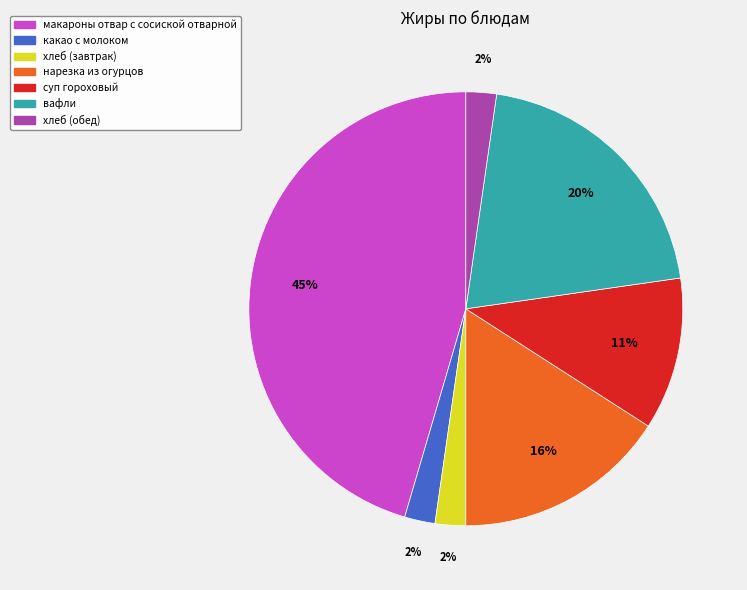

Which slice is the largest?

макароны отвар с сосиской отварной